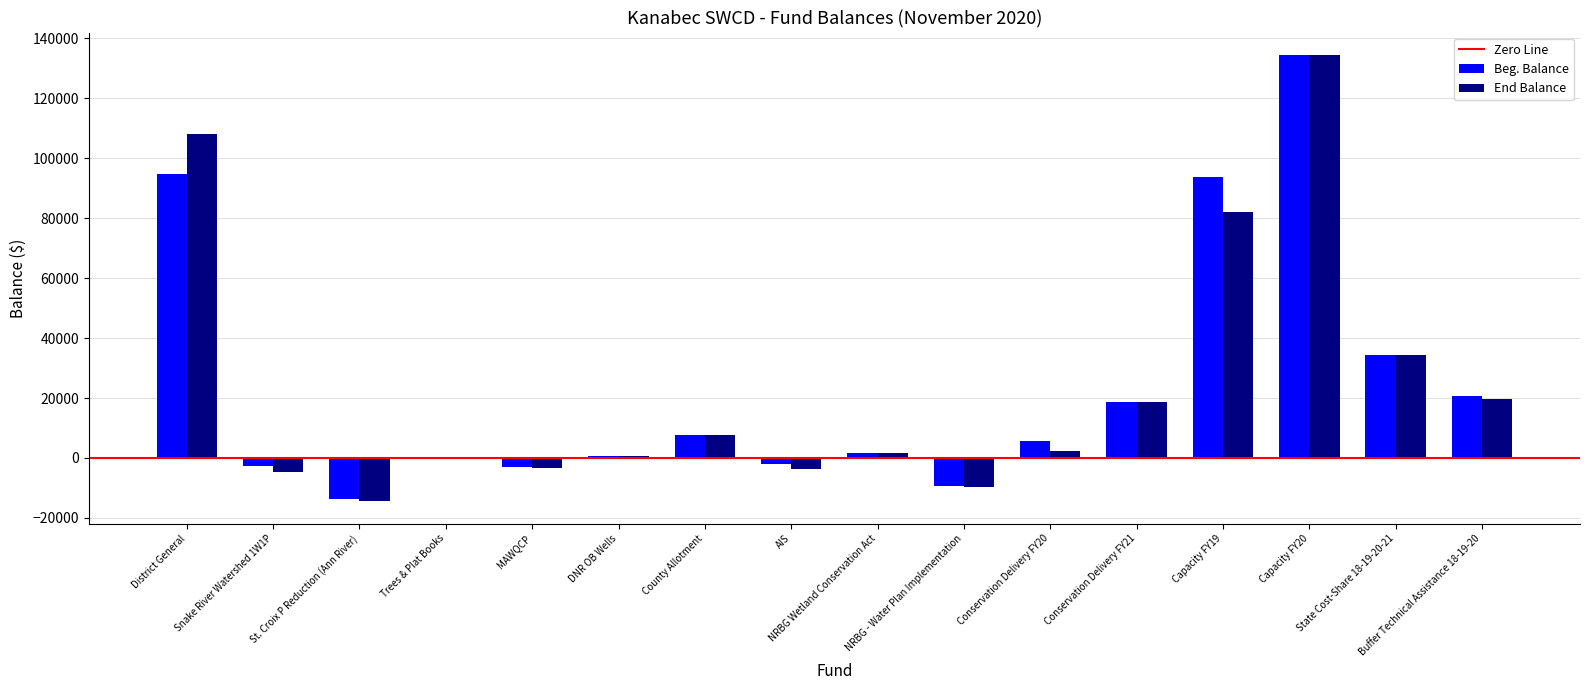

What is the sum of all End Balance values?

373425.6